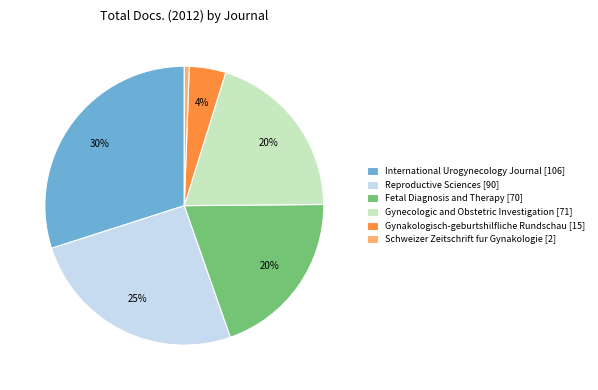

Is the sum of Reproductive Sciences [90] and Schweizer Zeitschrift fur Gynakologie [2] greater than half?

No